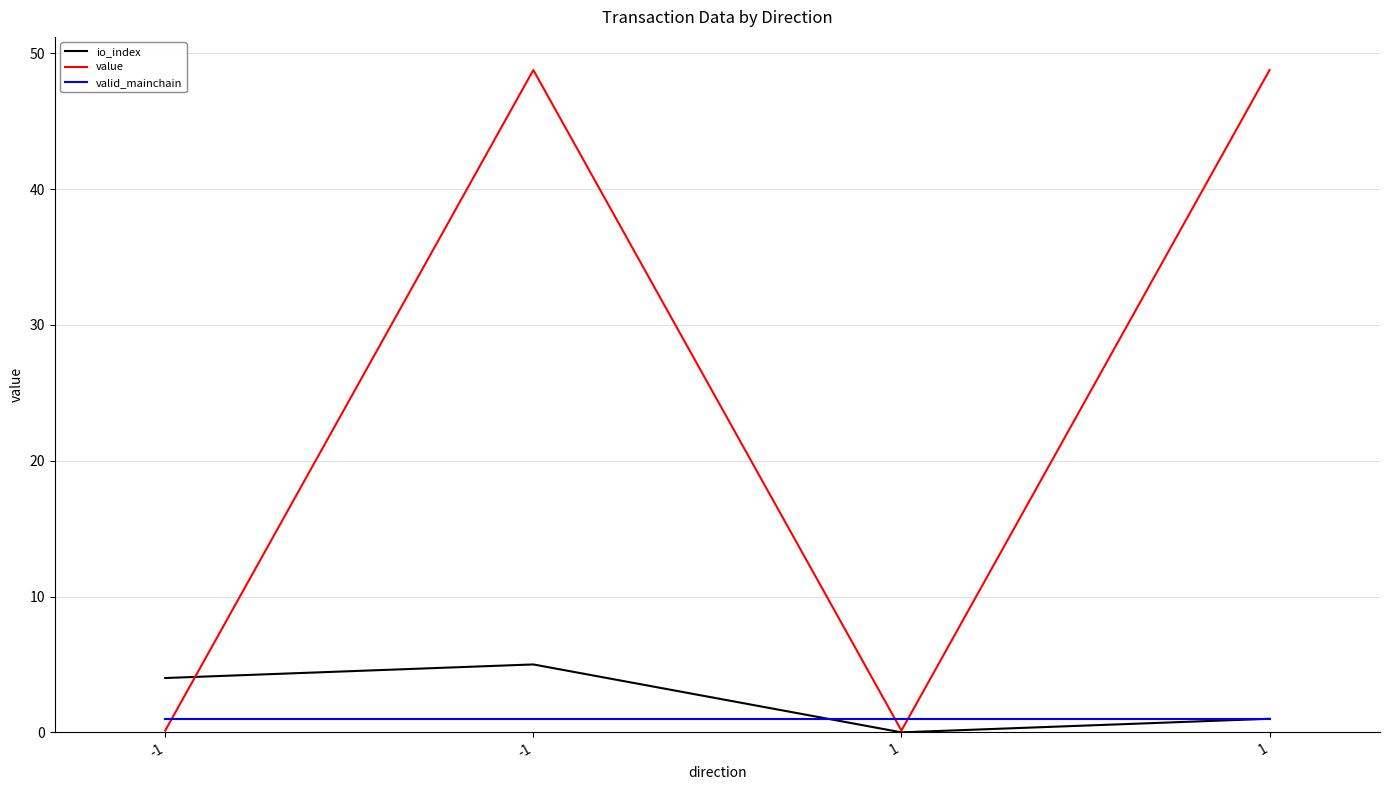

At which label does value first exceed 48?

-1